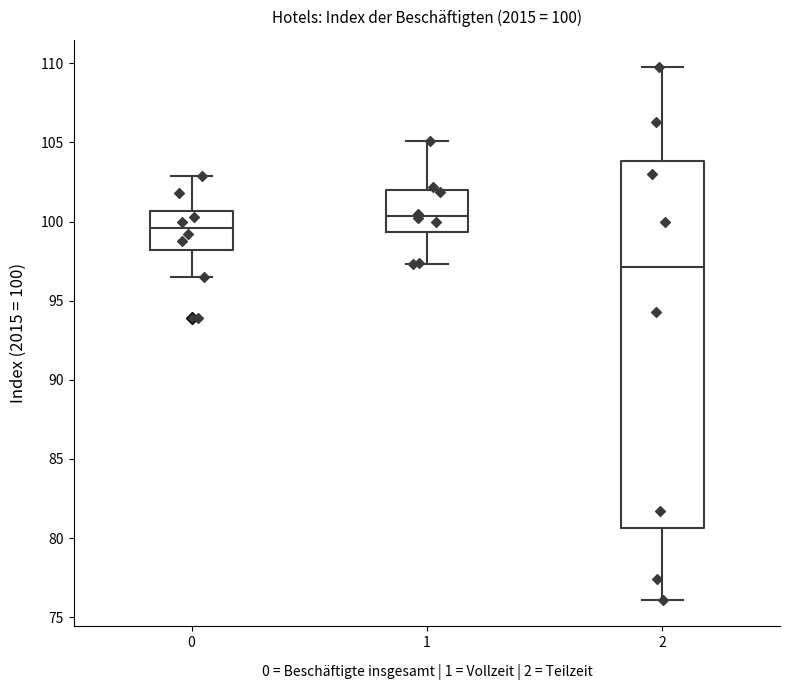

Which box is the tallest, from its lower edge to its upper edge?

2